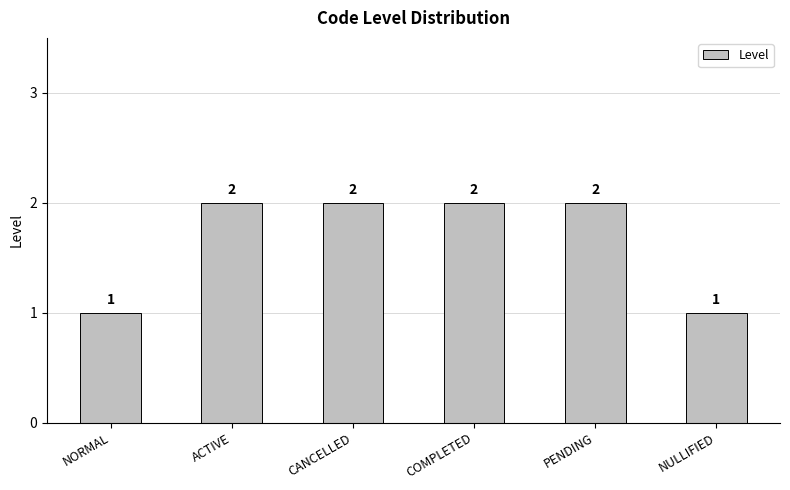

What is the sum of all values?

10